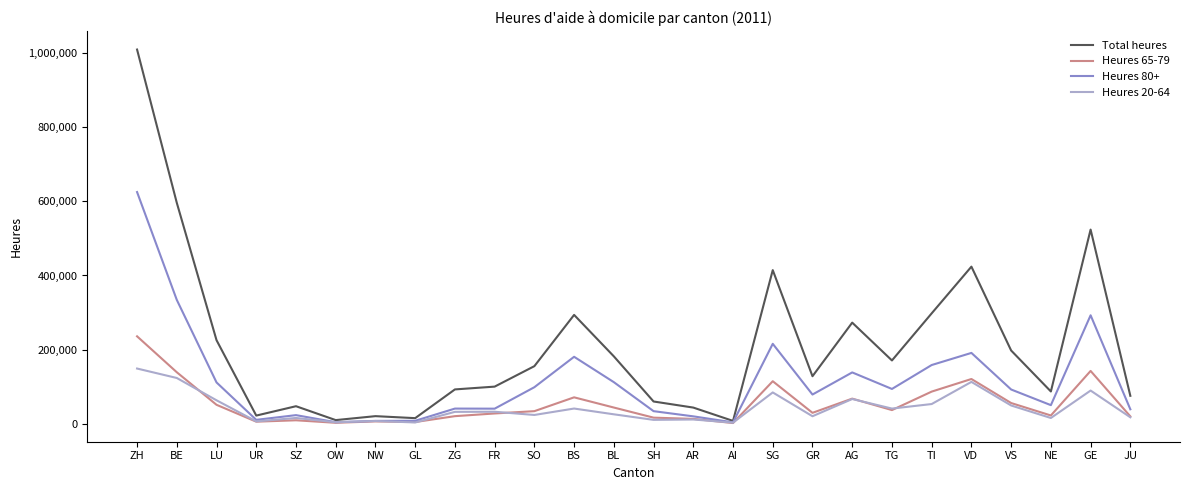

What is the sum of the Heures 65-79 values at BL and OW?

45436